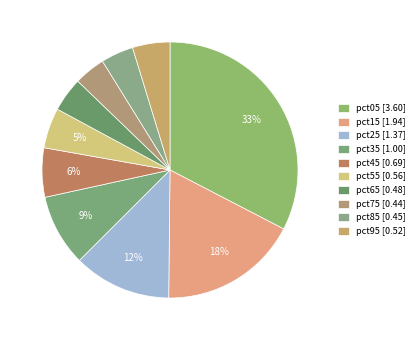

How many segments does this pie chart have?

10